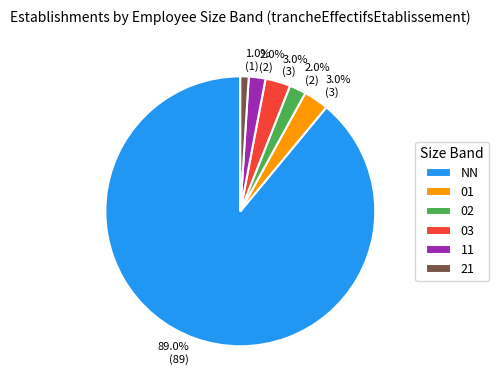

The 02 slice represents 2% of the pie. True or false?

True